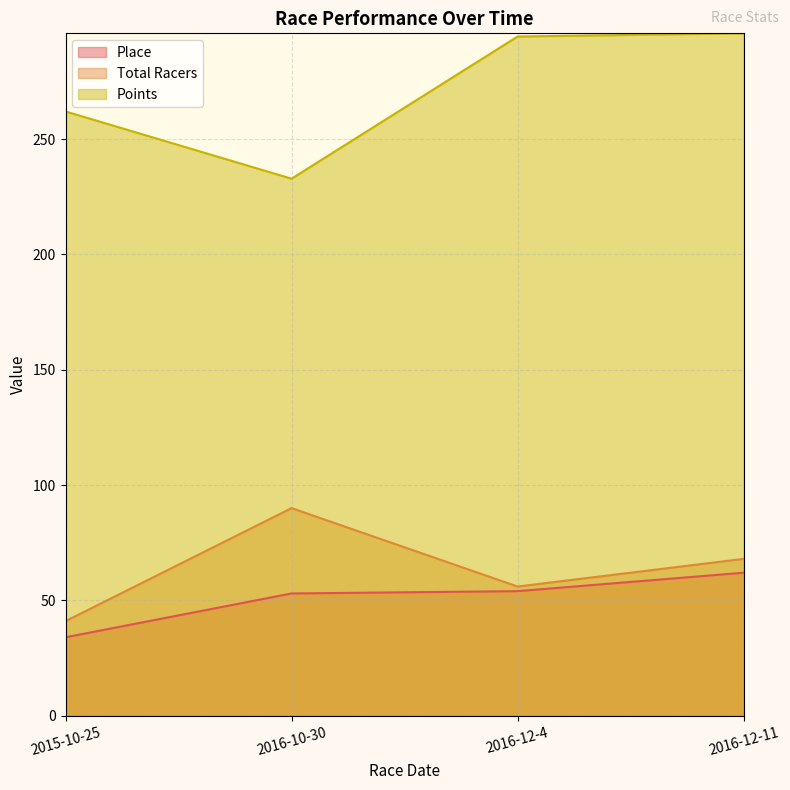

What are all the series names shown in the legend?

Place, Total Racers, Points